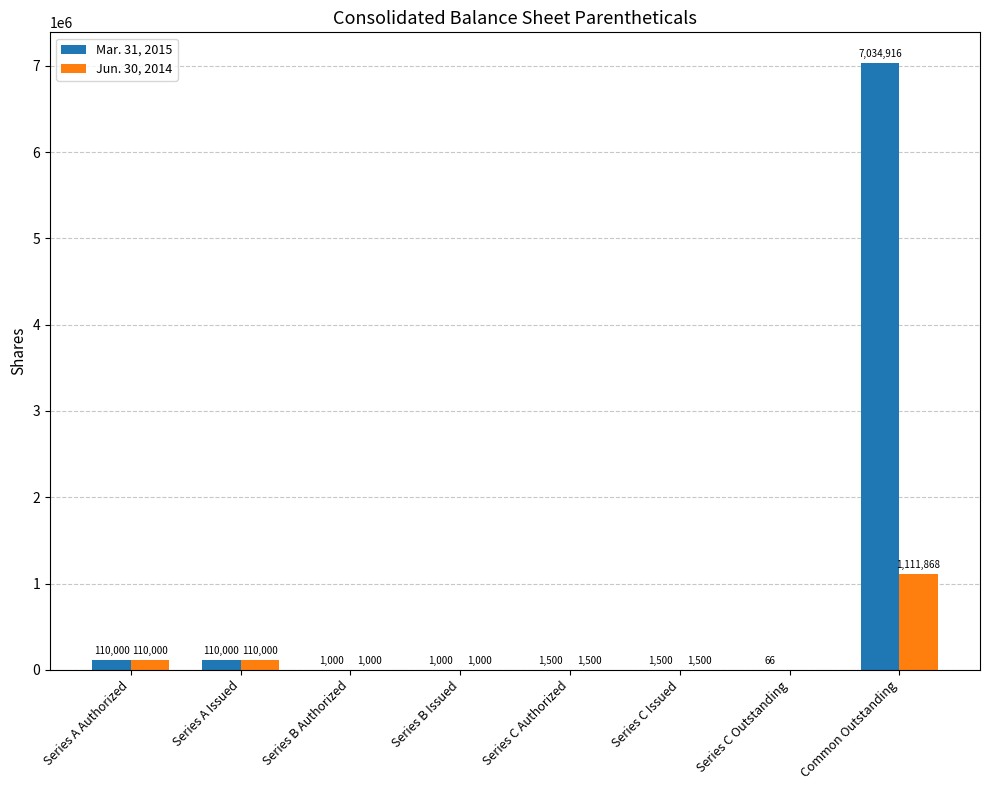

How many groups of bars are there?

8